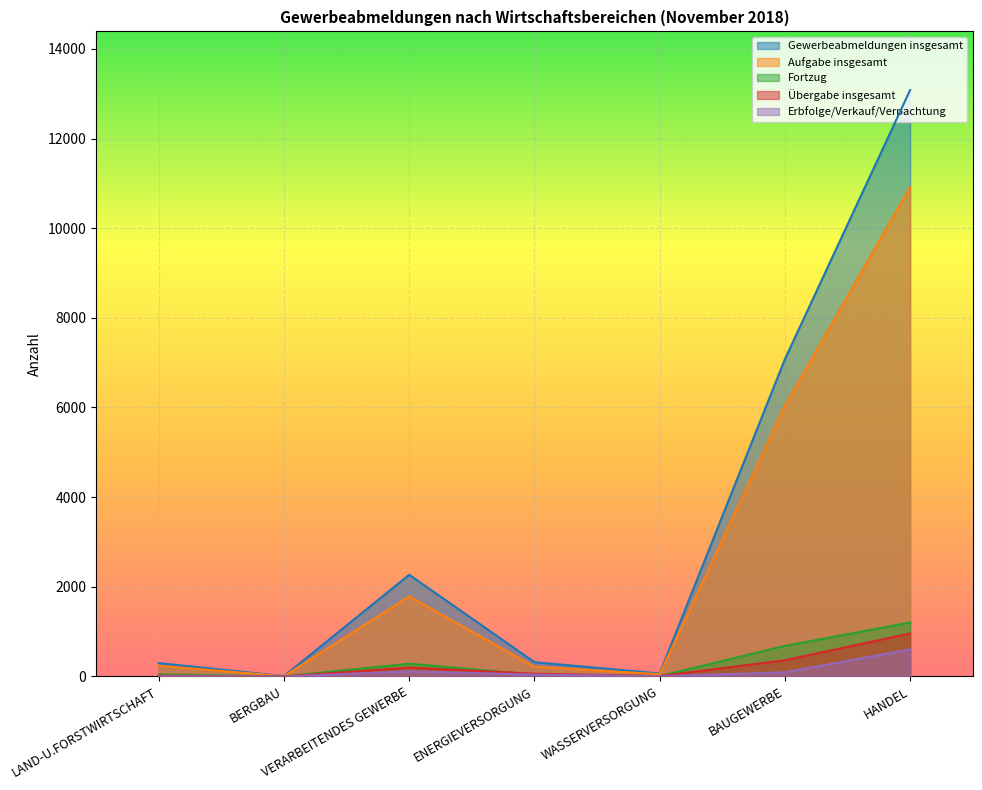

What is the difference between the highest and lowest values at BERGBAU?

8